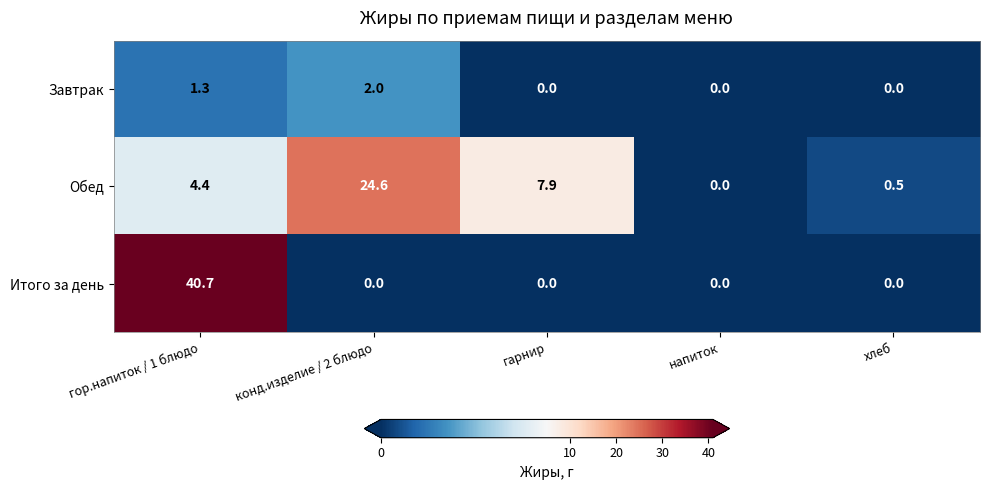

True or false: Обед has a value of 3.9 at гарнир.

False